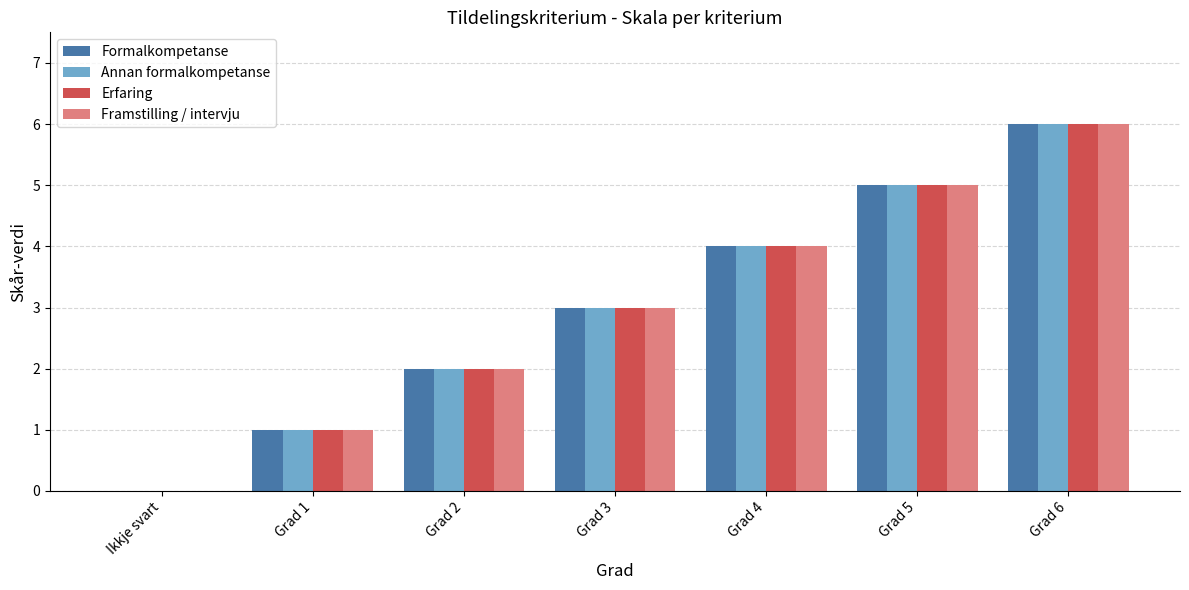

At which category is the sum across all series the highest?

Grad 6